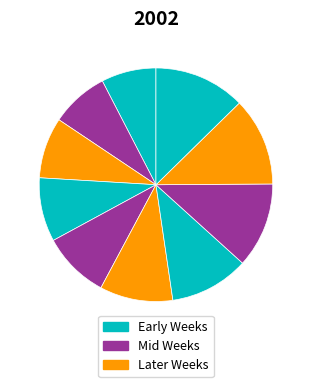

How many slices are in this pie chart?

10